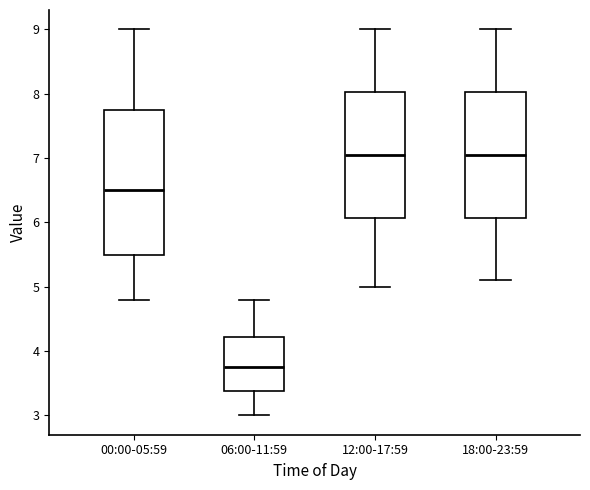

Reading left to right, transcribe this box plot: for each box, give where its median line is, the range the box spans, and where its two whiskers end, as read against the y-axis. The values are not printed on the chart, so give them approximately, as read against the axis.

00:00-05:59: median 6.5, box 5.5 to 7.8, whiskers 4.8 to 9.0
06:00-11:59: median 3.8, box 3.4 to 4.2, whiskers 3.0 to 4.8
12:00-17:59: median 7.1, box 6.1 to 8.0, whiskers 5.0 to 9.0
18:00-23:59: median 7.1, box 6.1 to 8.0, whiskers 5.1 to 9.0